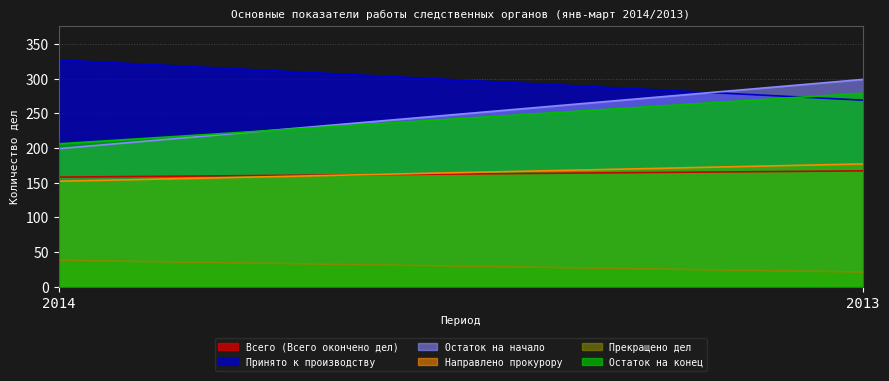

Is the value of Направлено прокурору at 2014 greater than the value of Всего (Всего окончено дел) at 2013?

No